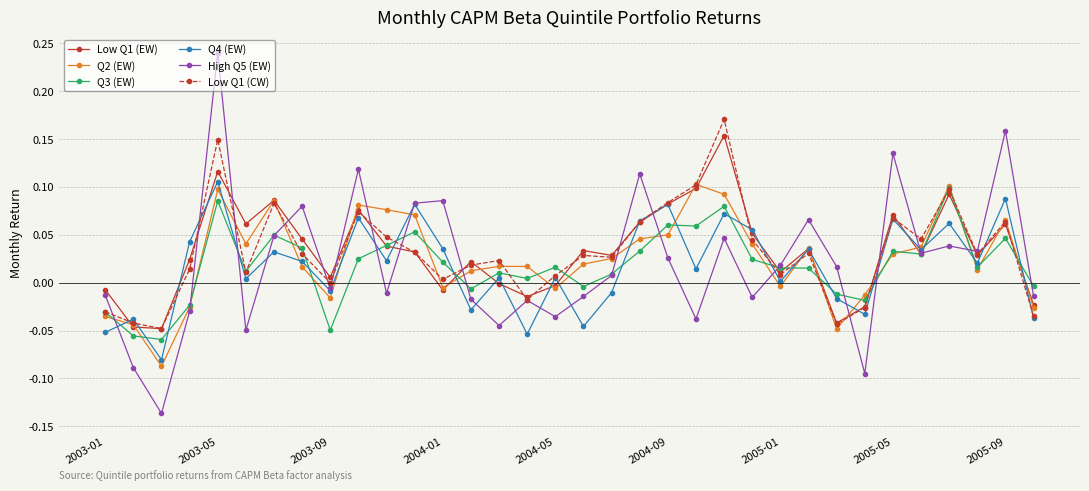

Which series has the widest spread of values?

High Q5 (EW)